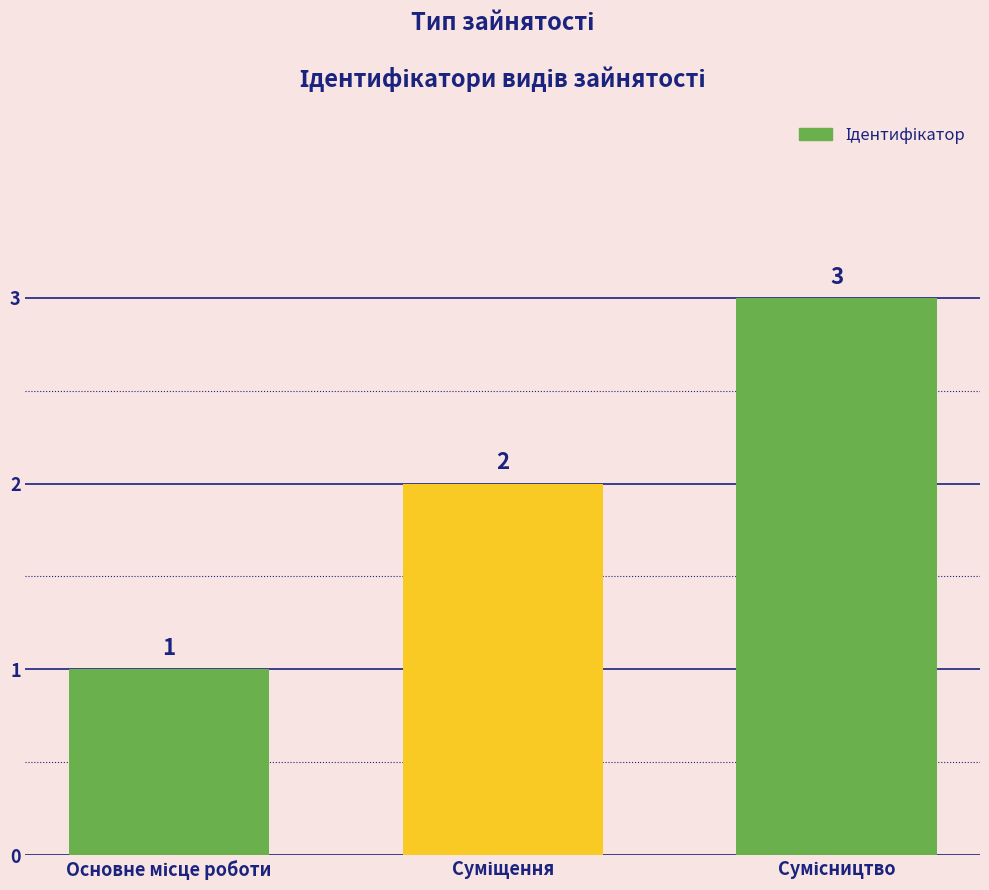

How many series are shown in this chart?

1